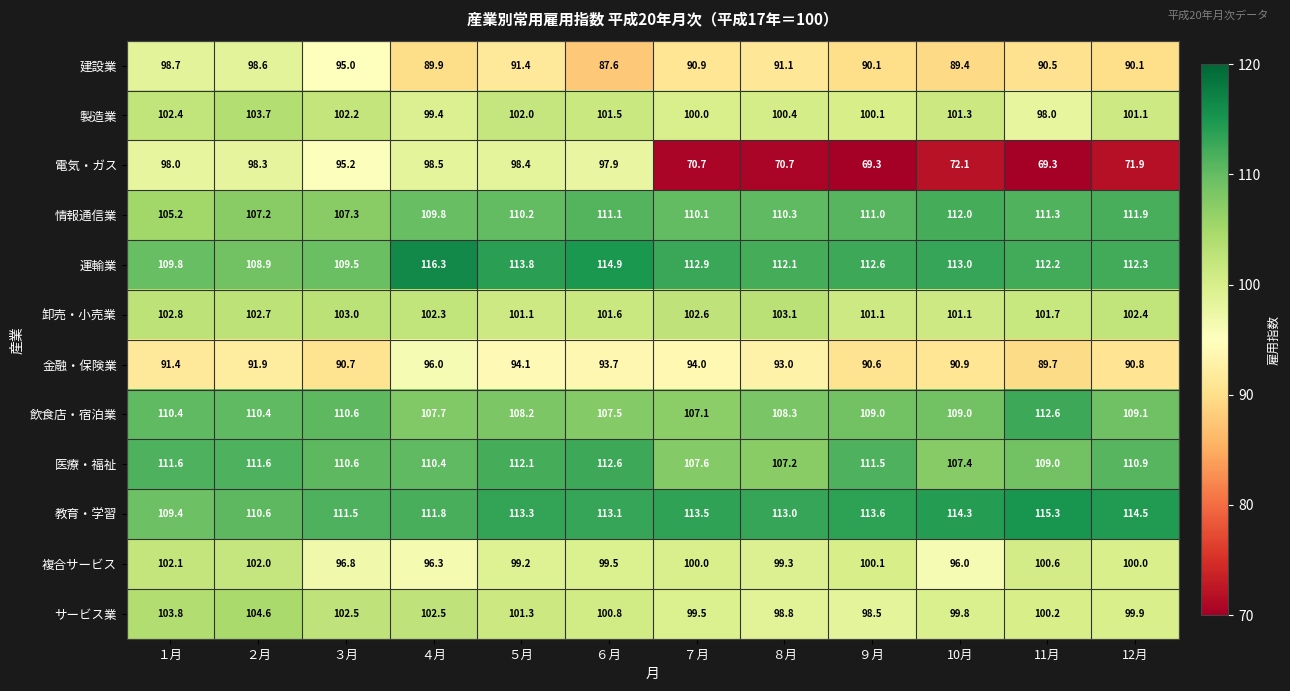

How many series are shown in this chart?

12